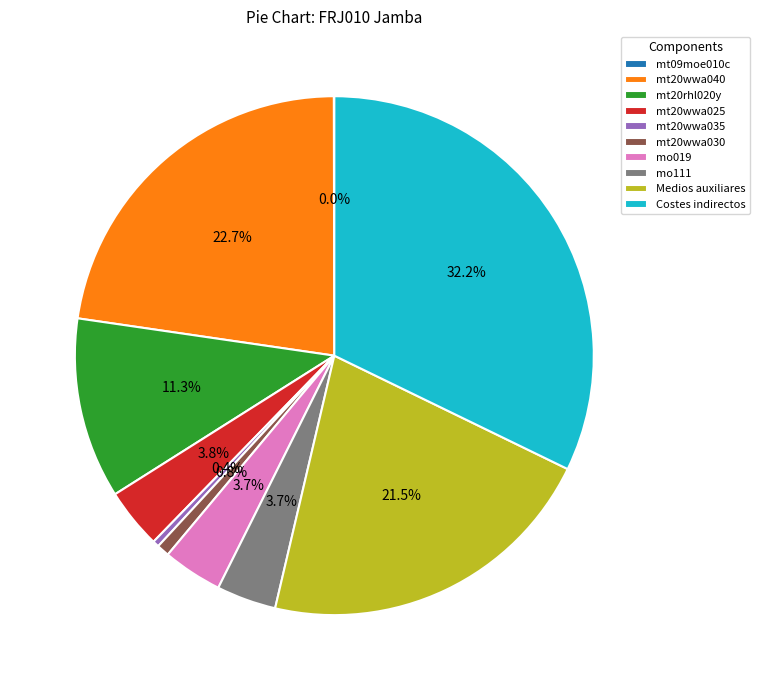

Does mt20wwa035 represent more than half of the total?

No